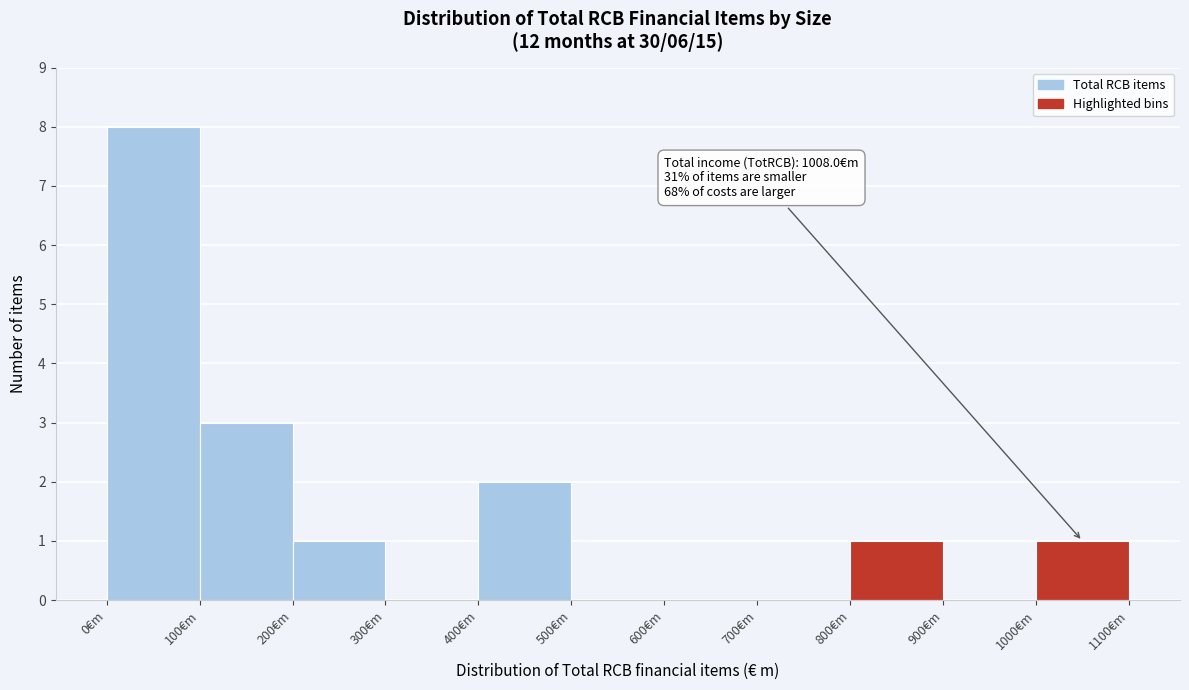

Which range on the x-axis has the tallest bar?

0 to 100